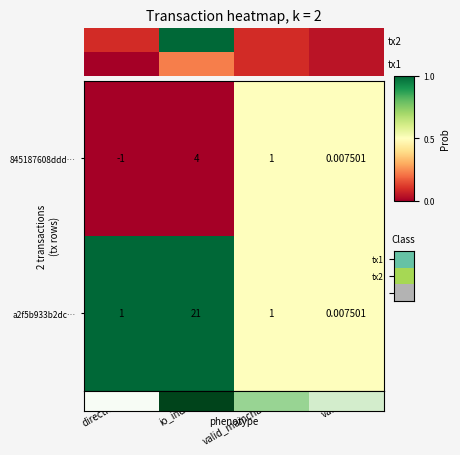

Which category has the lowest value across all series?

direction